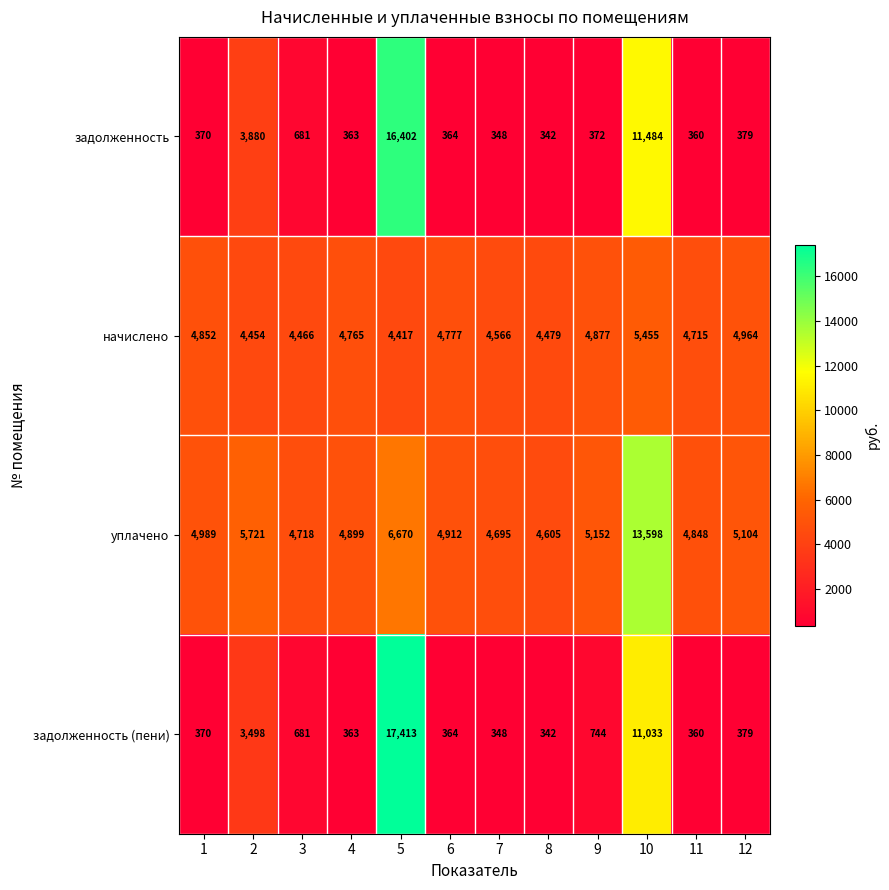

Rank the series by their maximum value, from lowest to highest.

начислено, уплачено, задолженность, задолженность (пени)